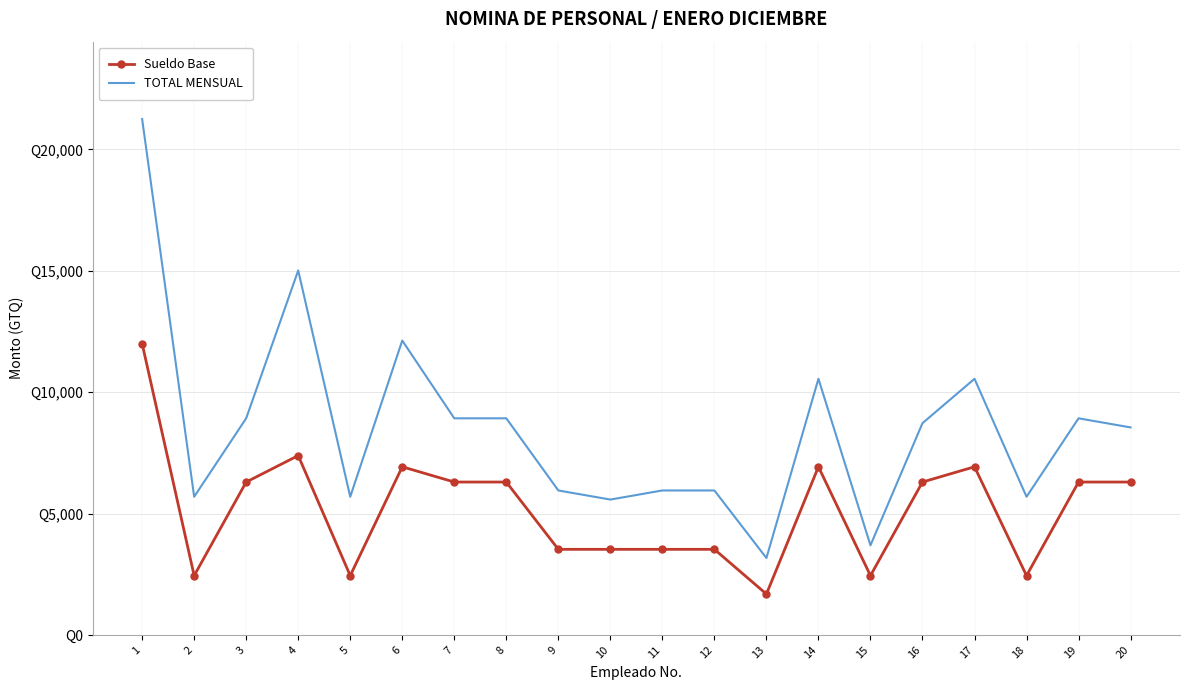

In Sueldo Base, how many points are higher than both neighbors (excluding endpoints)?

4